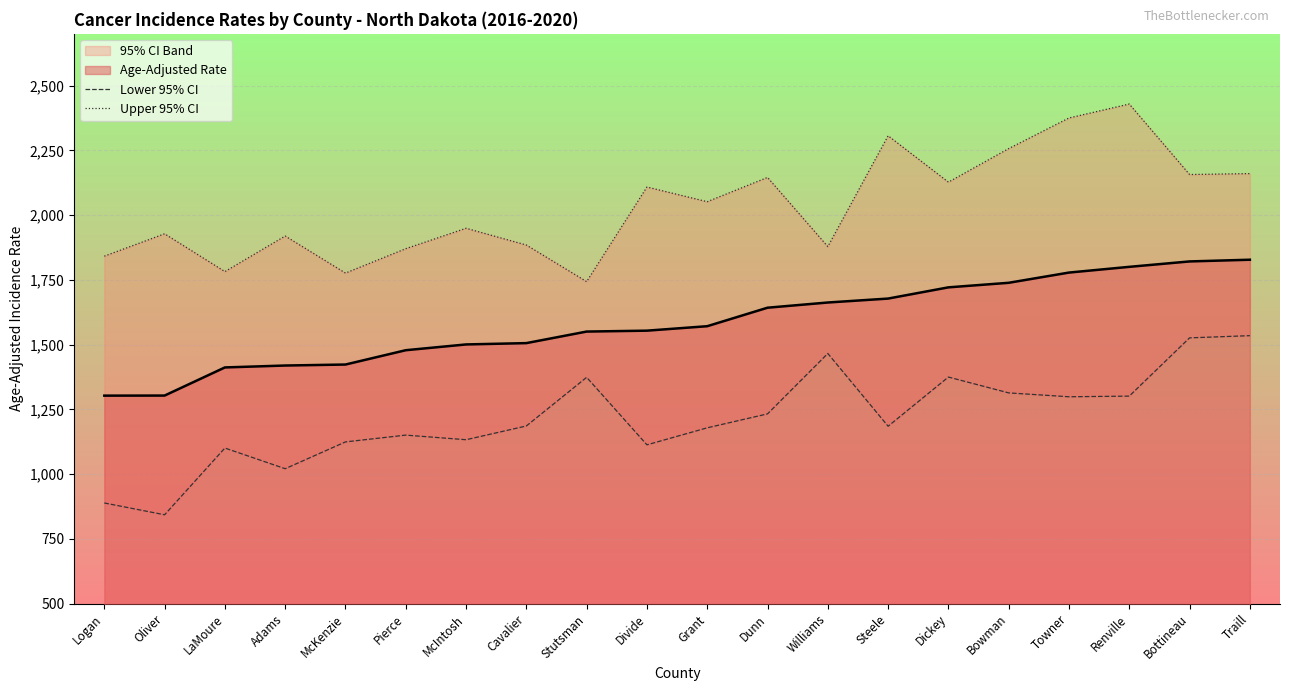

At which label is Lower 95% CI closest to 1188?

Cavalier